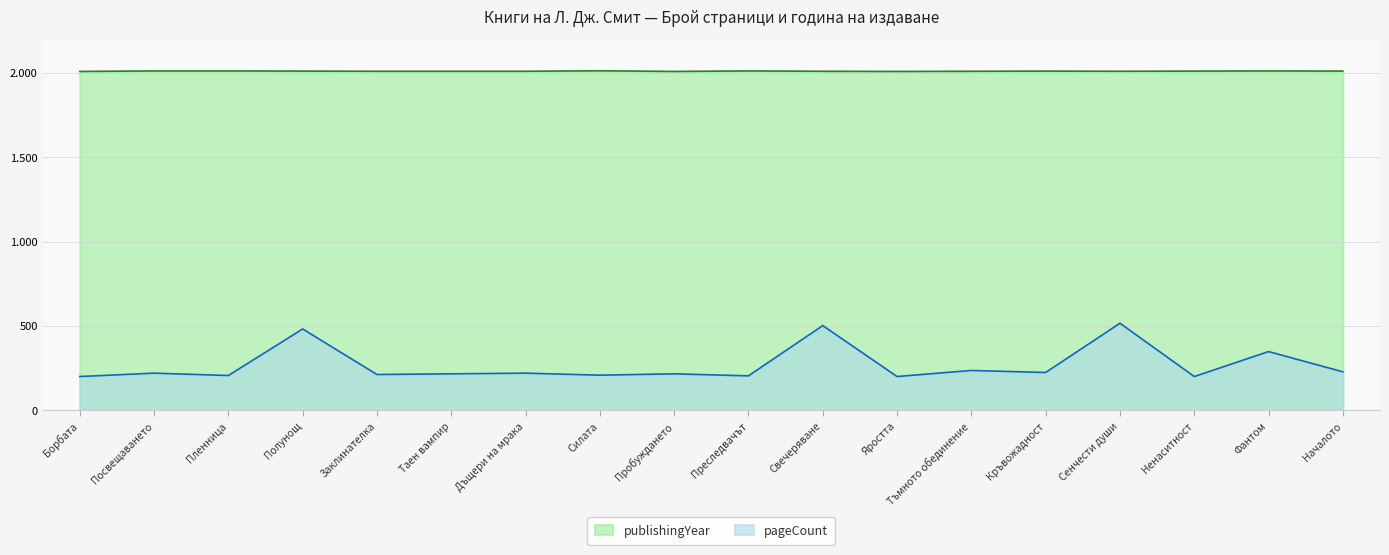

What is the difference between the second highest and minimum values in the publishingYear series?

3